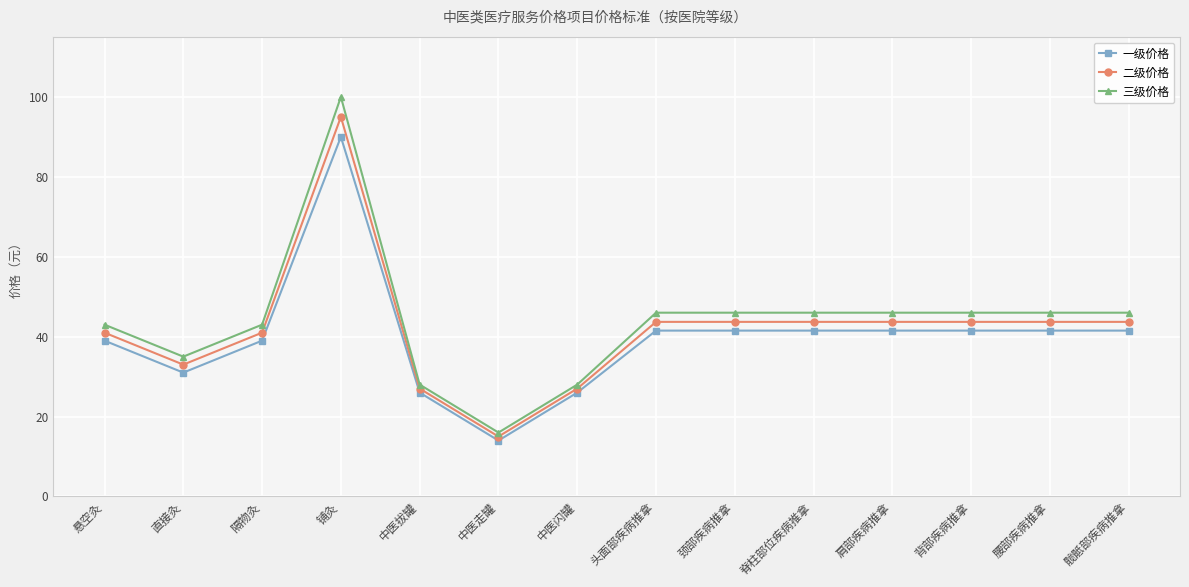

What position from the left is 腰部疾病推拿?

13